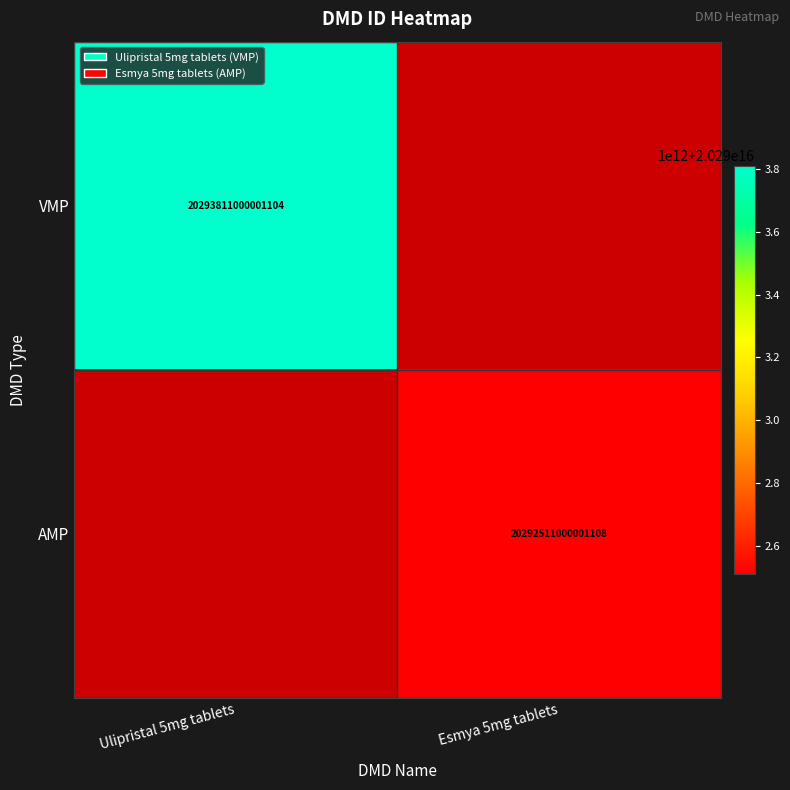

Is the value of AMP at Esmya 5mg tablets greater than the value of VMP at Ulipristal 5mg tablets?

No